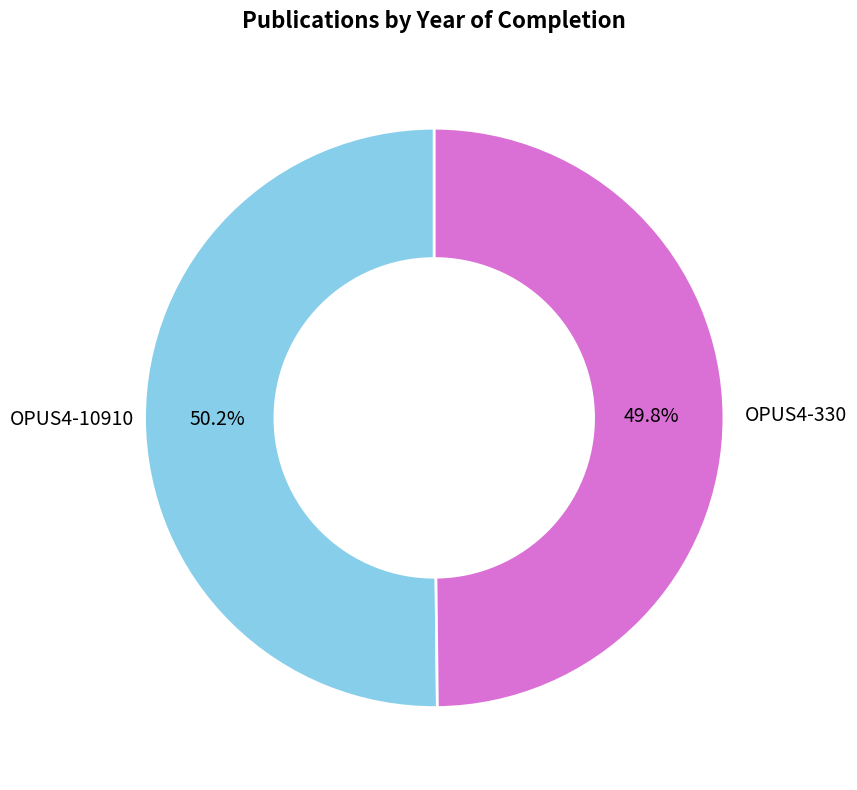

Does any single category account for the majority?

Yes